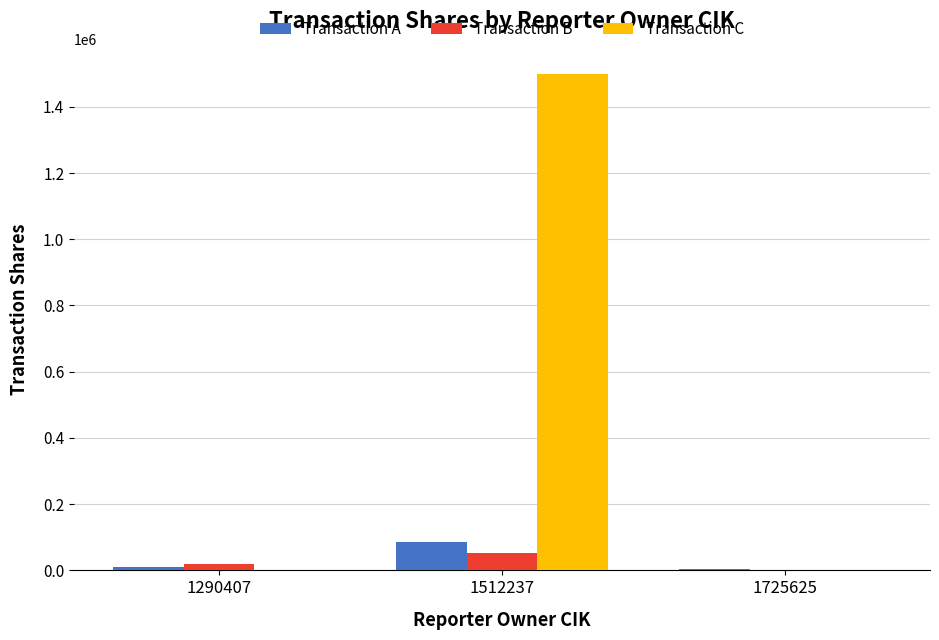

Count the number of categories in the chart.

3